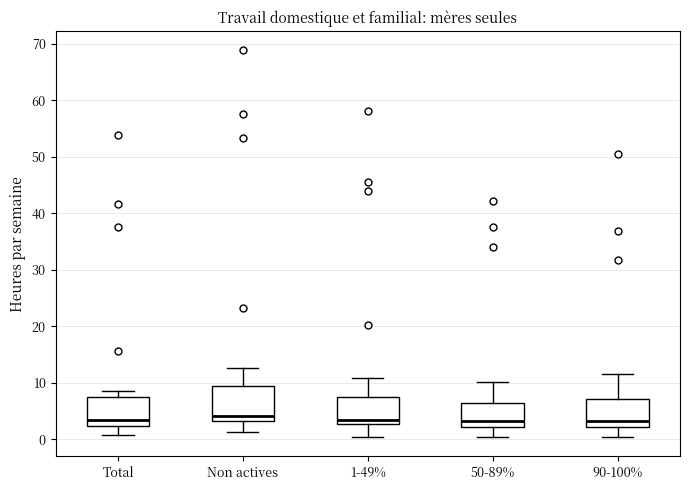

Where is the upper edge of the box for Non actives on the y-axis? The values are not printed on the chart, so give them approximately, as read against the axis.

9